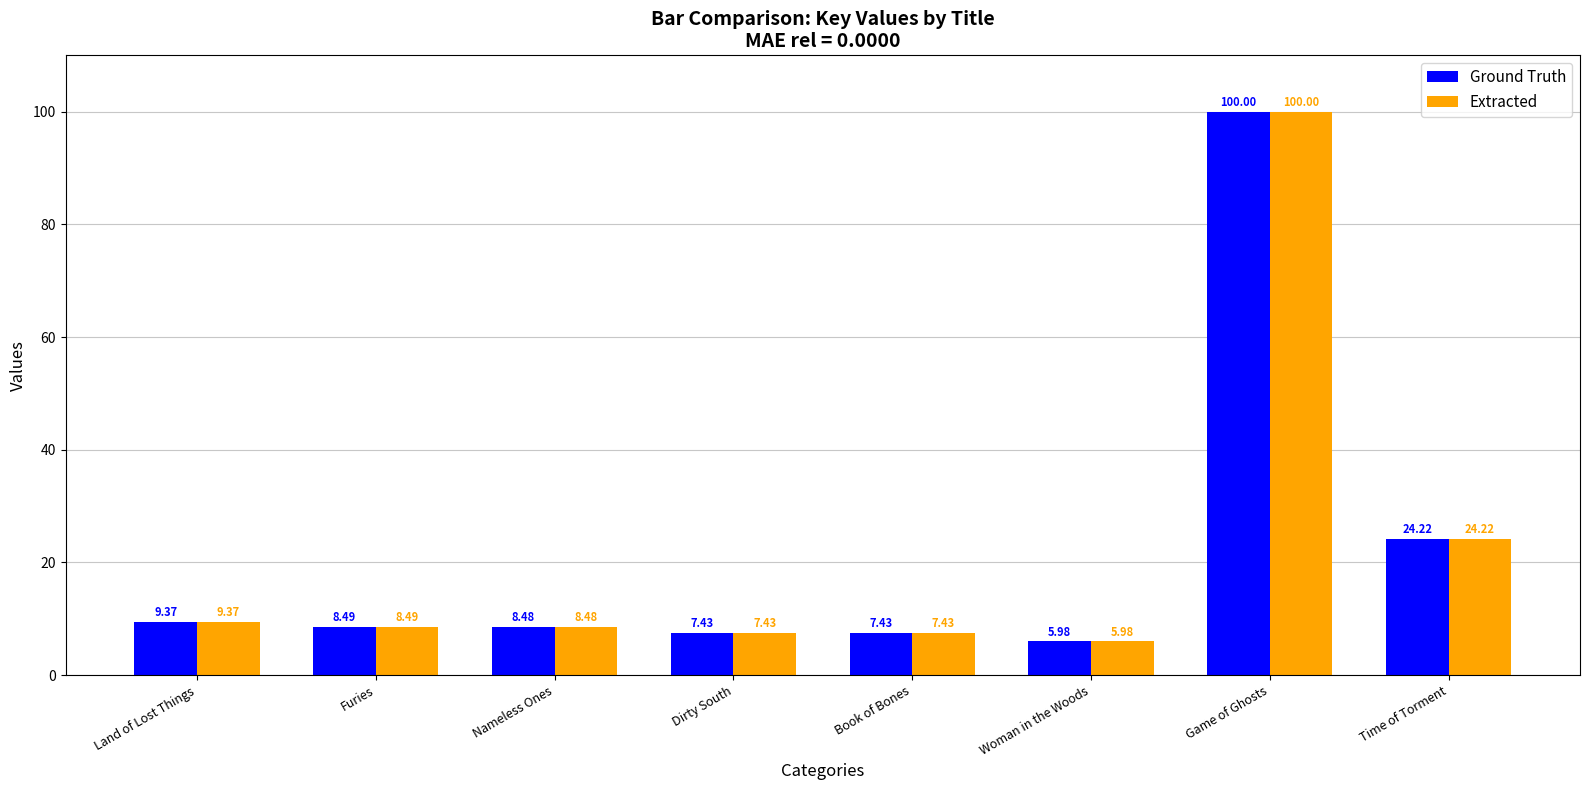

How many bars are there in each group?

2